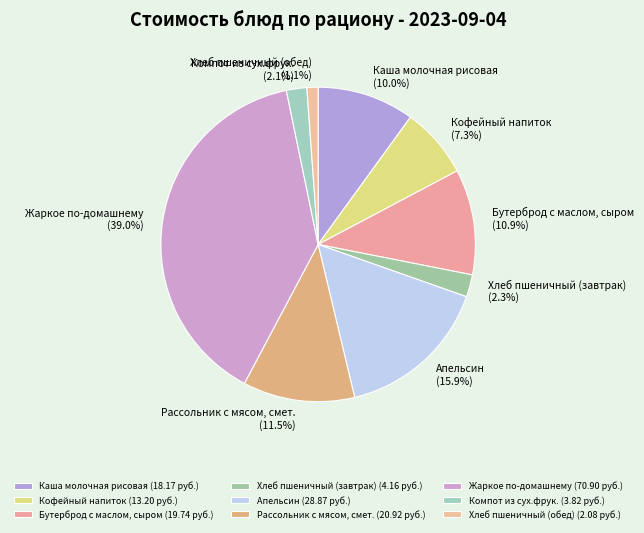

Is it true that Хлеб пшеничный (обед) is 6% of the pie?

False